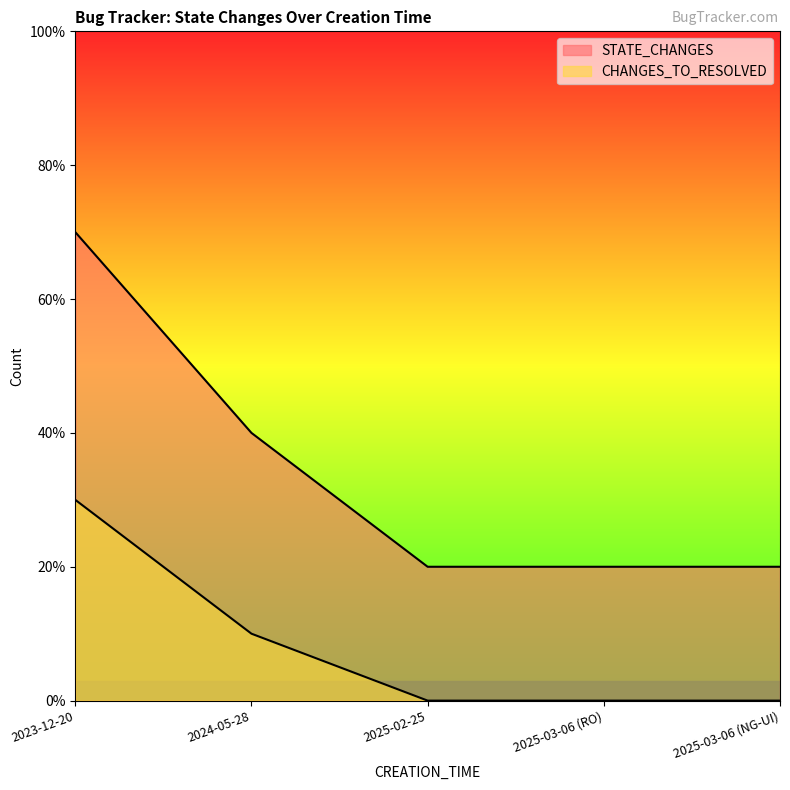

How many values in the CHANGES_TO_RESOLVED series exceed 0?

2